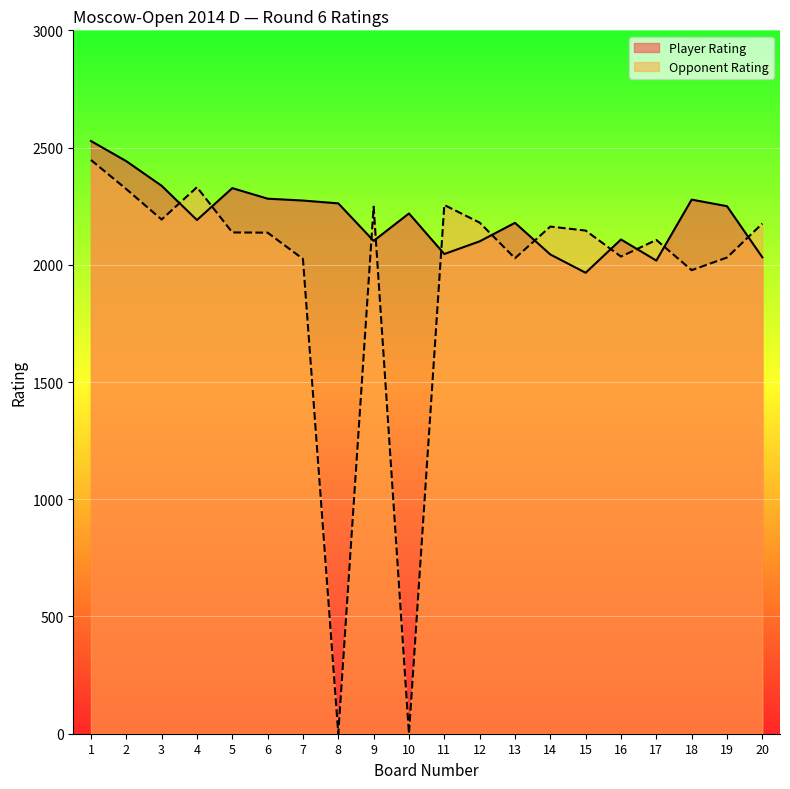

At which label does Player Rating reach its minimum?

15